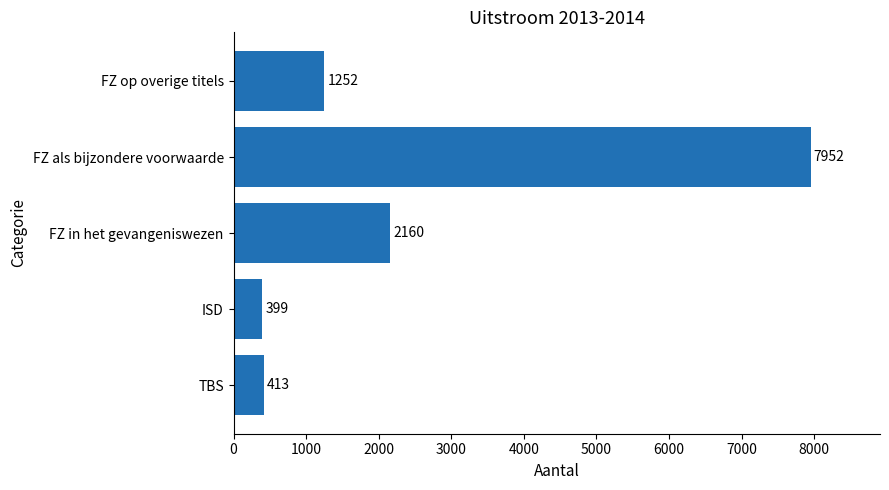

Are the bars grouped side by side (vs. stacked)?

No